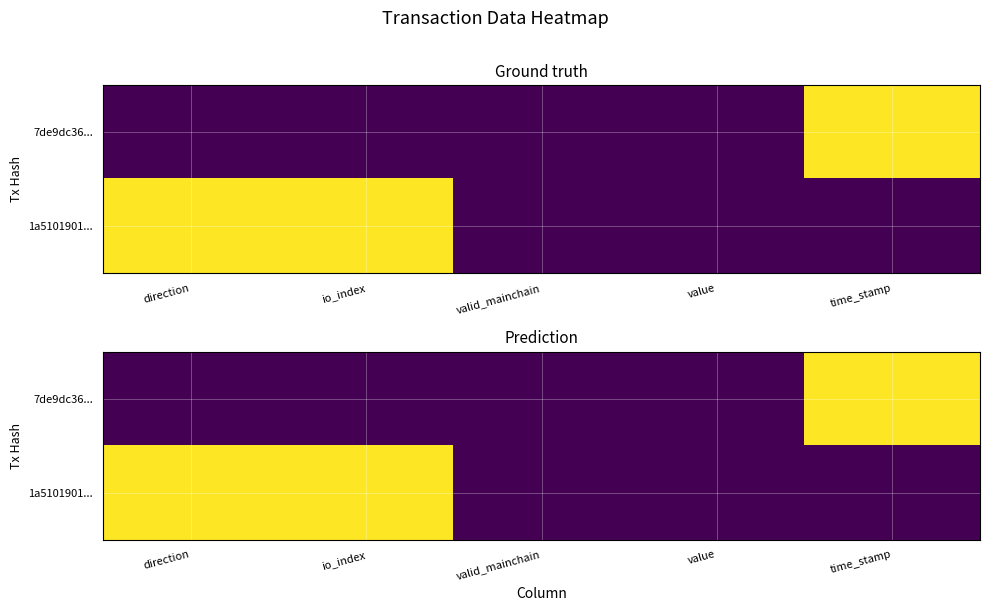

At which category is the sum across all series the highest?

time_stamp